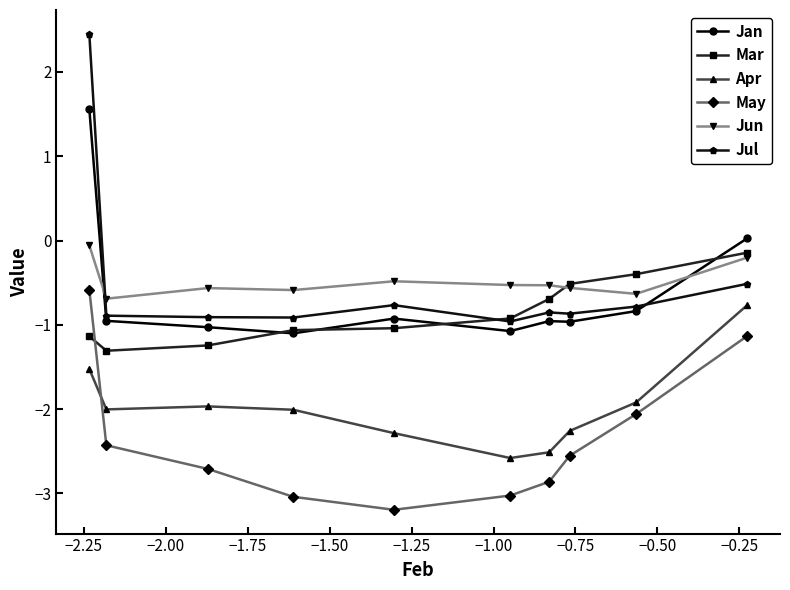

Count the number of categories in the chart.

10